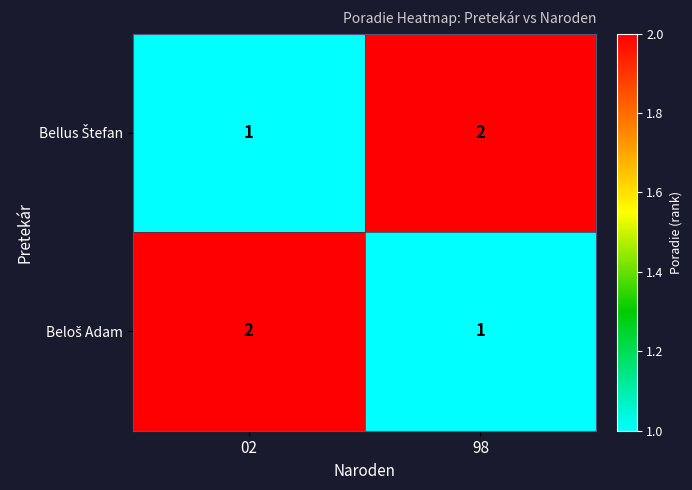

Between 02 and 98, which series saw the biggest shift?

Bellus Štefan